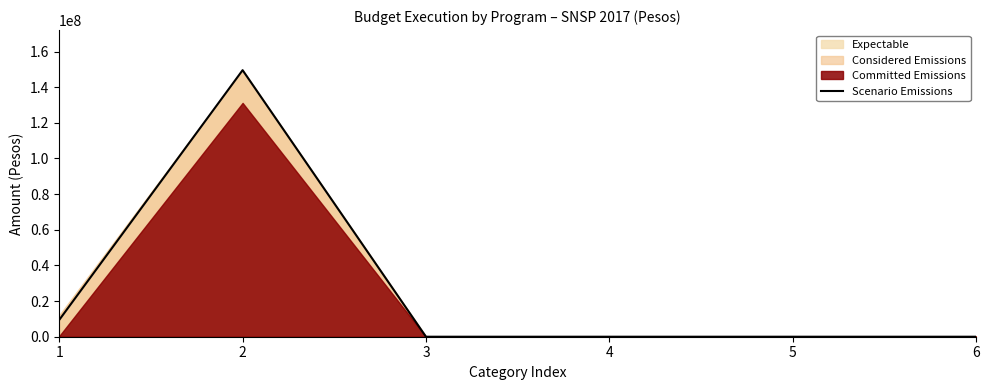

What is the average value?

26492980.3